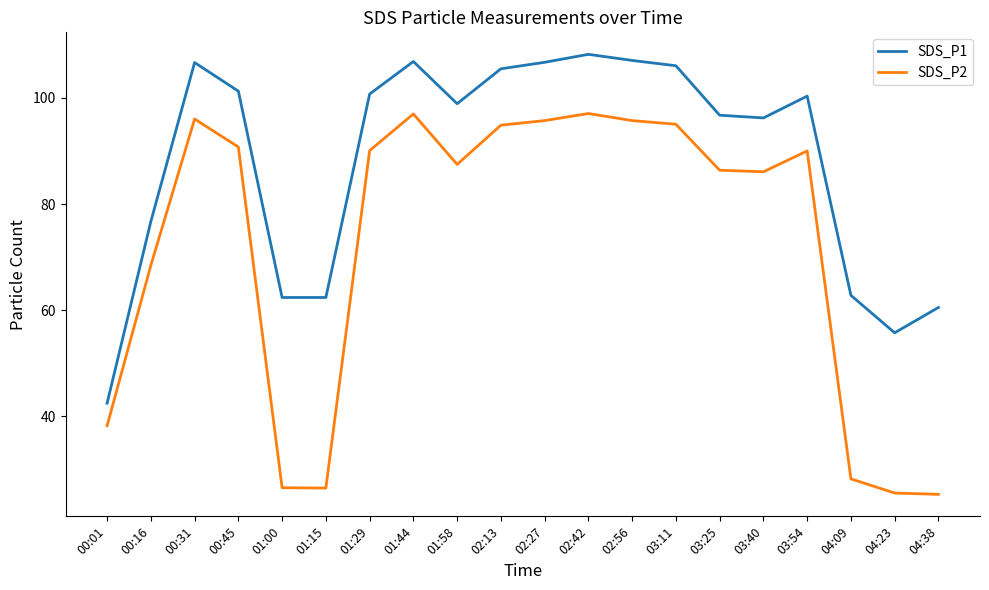

What is the total value across all series at 04:38?

85.8